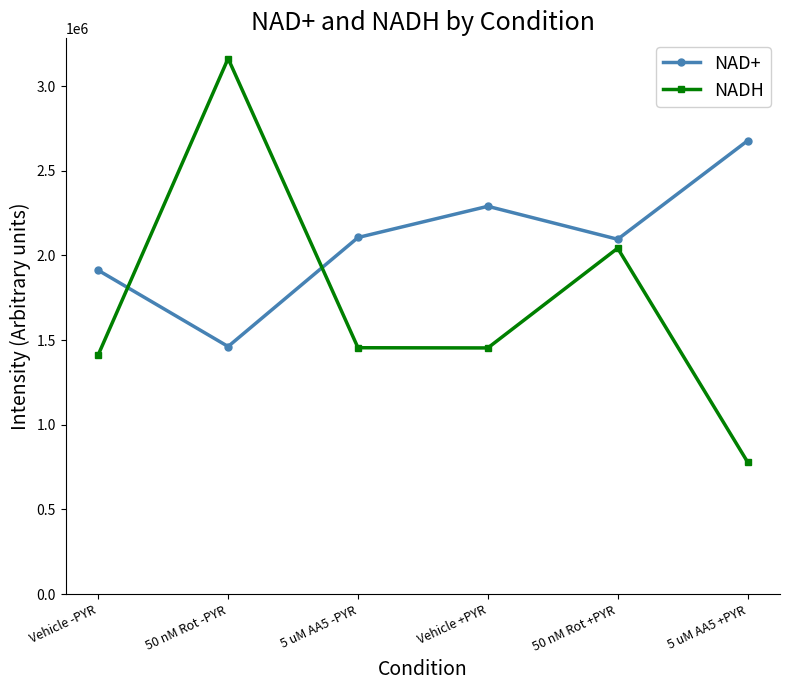

True or false: NADH has a value of 576511.7 at Vehicle +PYR.

False